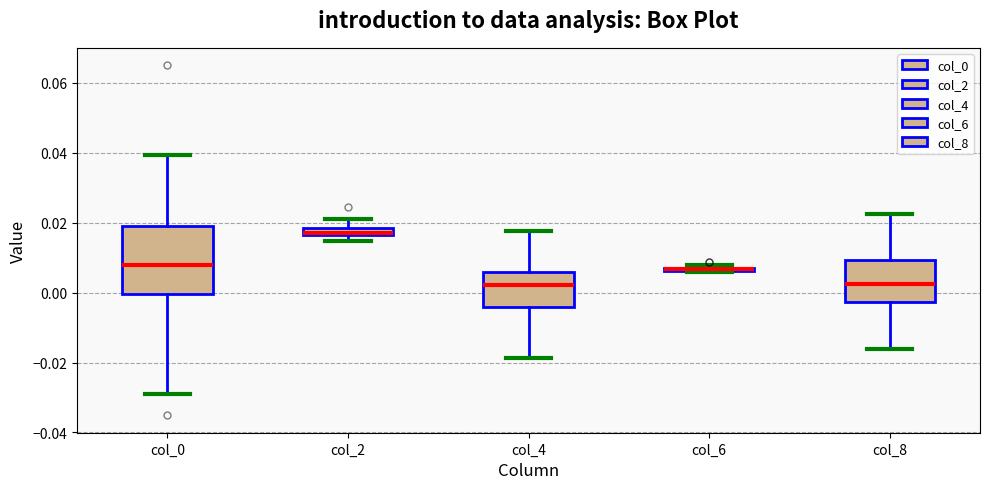

Comparing the boxes themselves (not the whiskers), which one is the tallest?

col_0